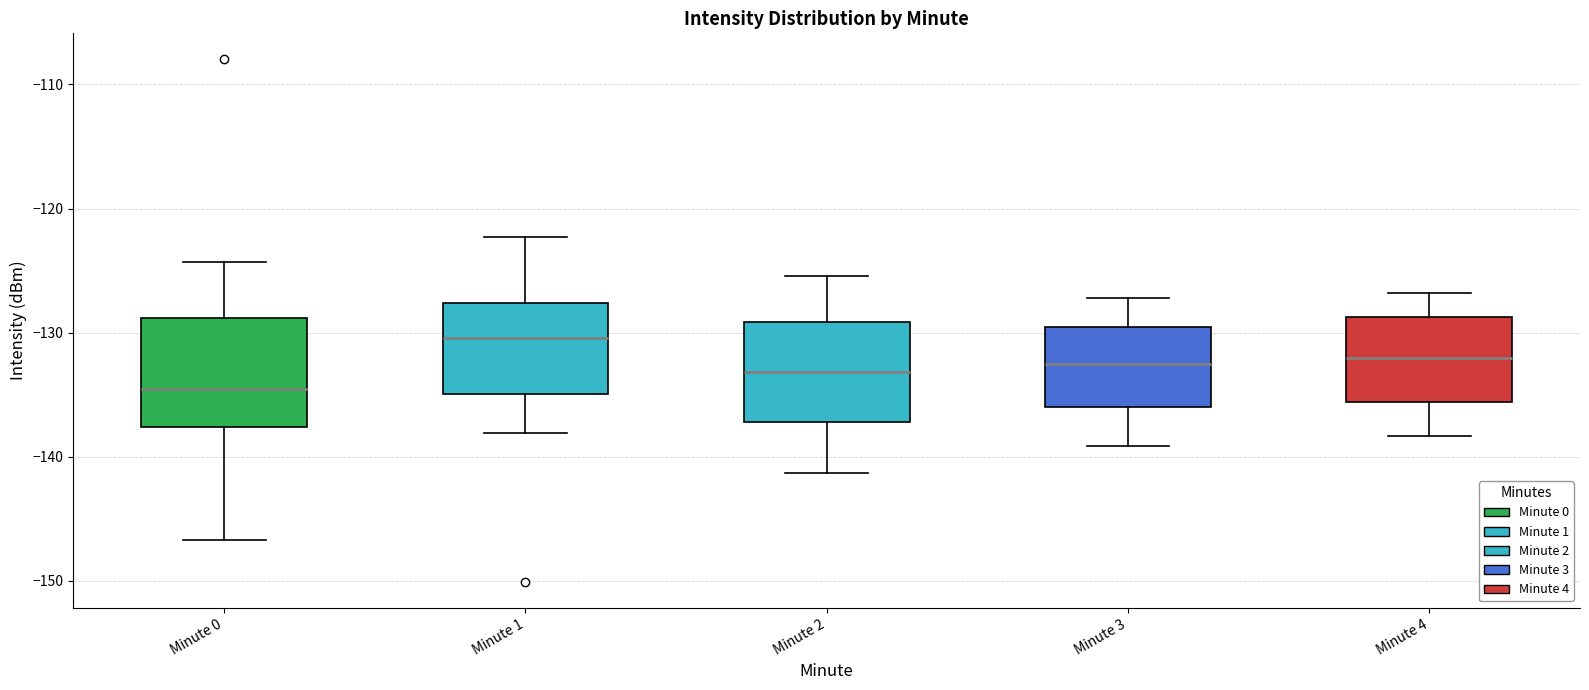

Where is the lower edge of the box for Minute 0 on the y-axis? The values are not printed on the chart, so give them approximately, as read against the axis.

-138